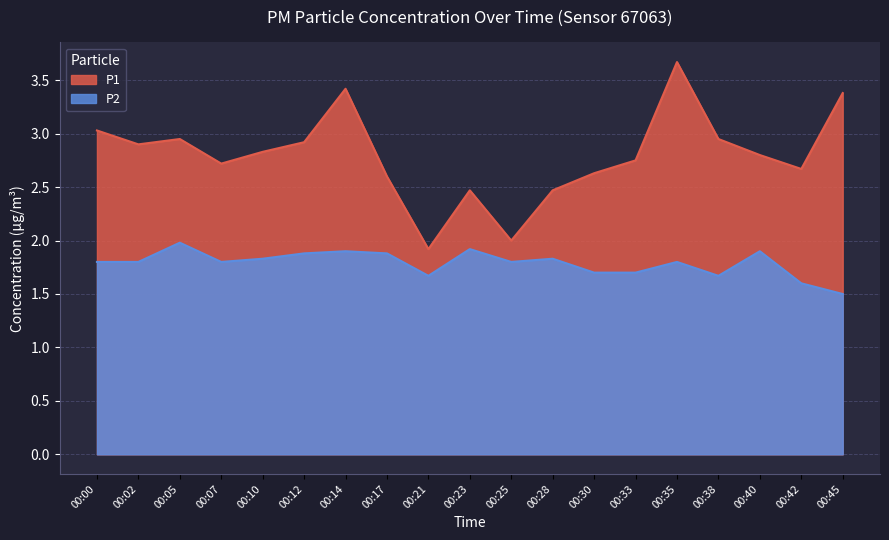

Which series has the widest spread of values?

P1